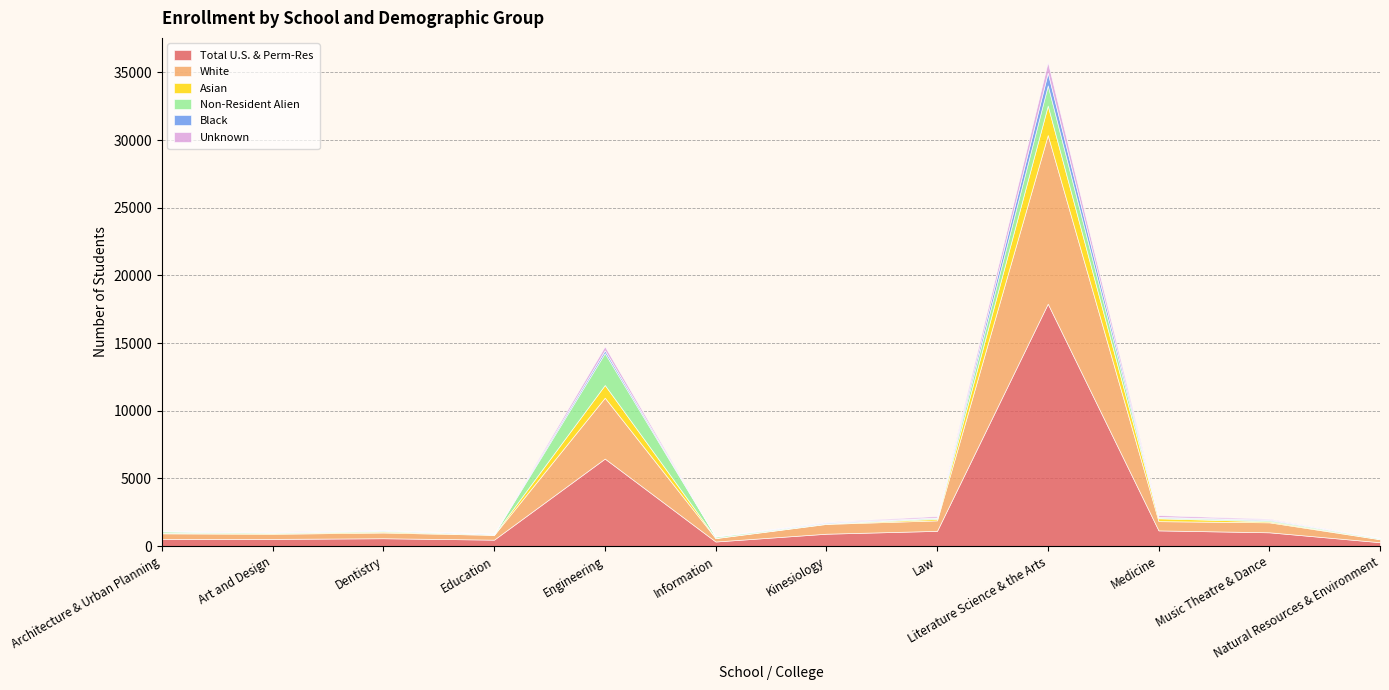

The value of Total U.S. & Perm-Res at Engineering is 6463. True or false?

True